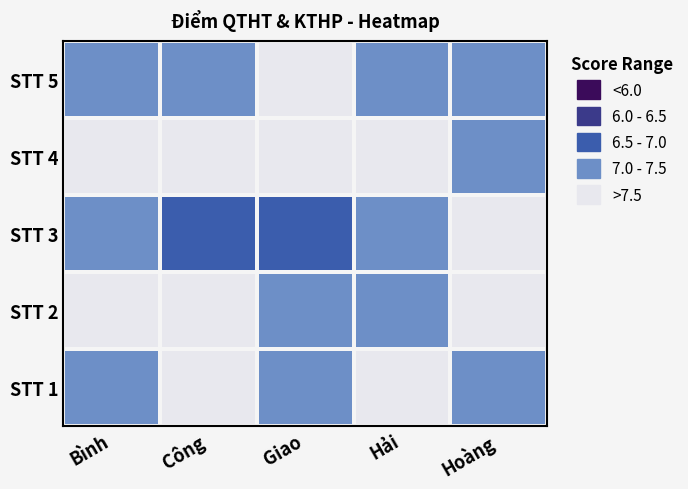

Count the number of categories in the chart.

5